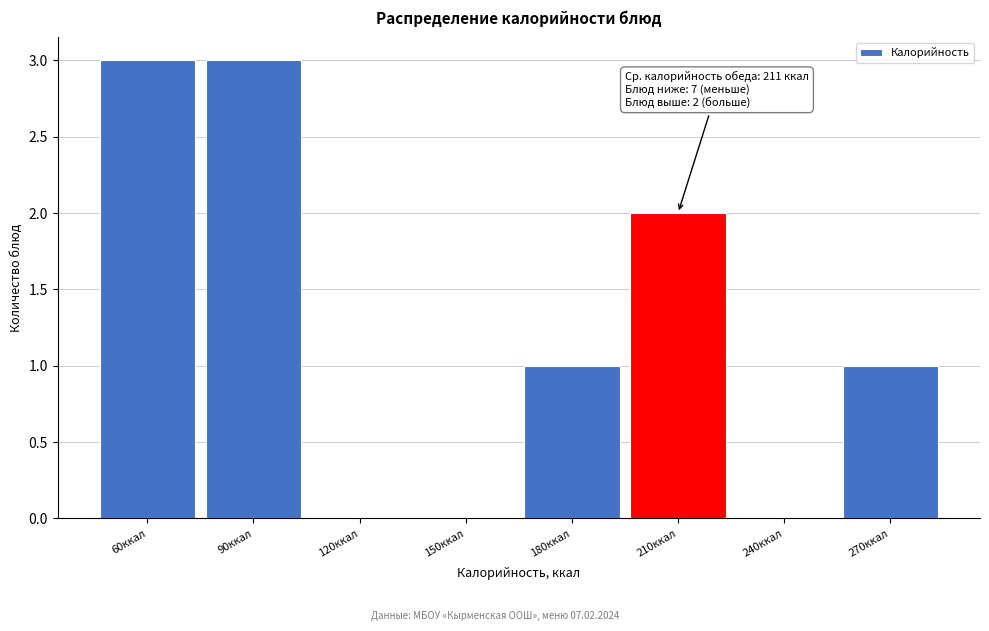

Reading left to right, transcribe all the data shown in this chart.

60ккал=3	90ккал=3	120ккал=0	150ккал=0	180ккал=1	210ккал=2	240ккал=0	270ккал=1